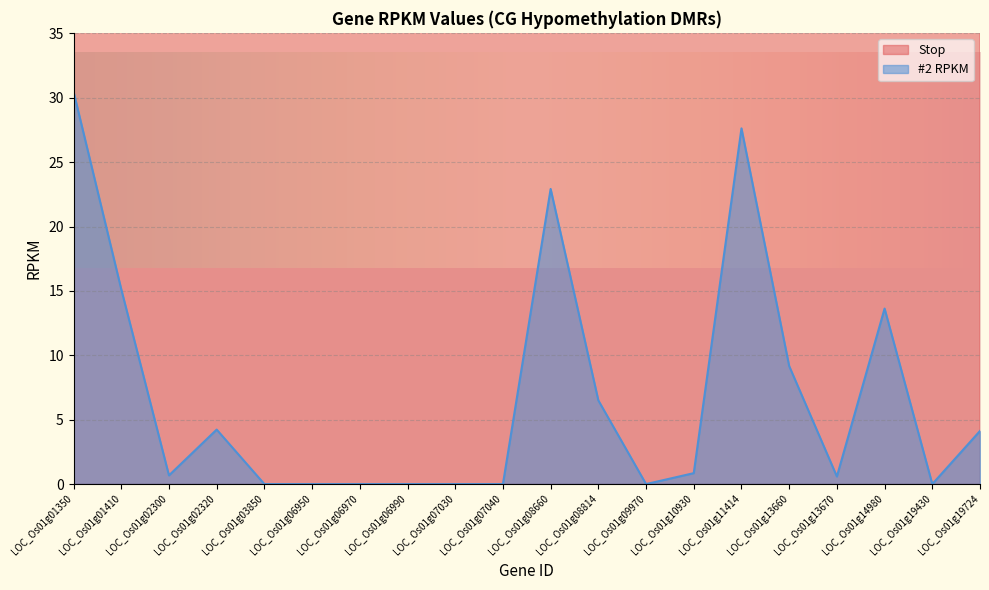

Reading left to right, transcribe all the data shown in this chart.

Stop: 172434.0	208606.0	725321.0	737020.0	1632033.0	3289197.0	3292489.0	3297410.0	3312273.0	3314609.0	4314834.0	4425884.0	5190415.0	5829832.0	6138189.0	7655854.0	7657062.0	8397622.0	10990593.0	11191318.0
#2 RPKM: 30.5	15.1	0.7	4.2	0.0	0.0	0.0	0.0	0.0	0.0	22.9	6.5	0.0	0.8	27.6	9.2	0.6	13.6	0.0	4.1